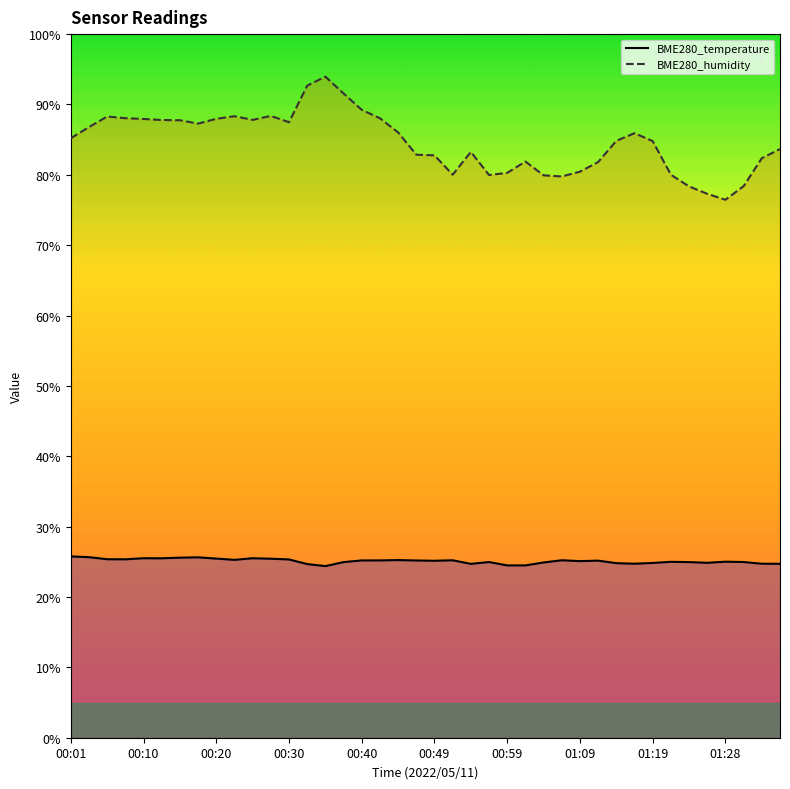

Does the chart have visible grid lines?

No